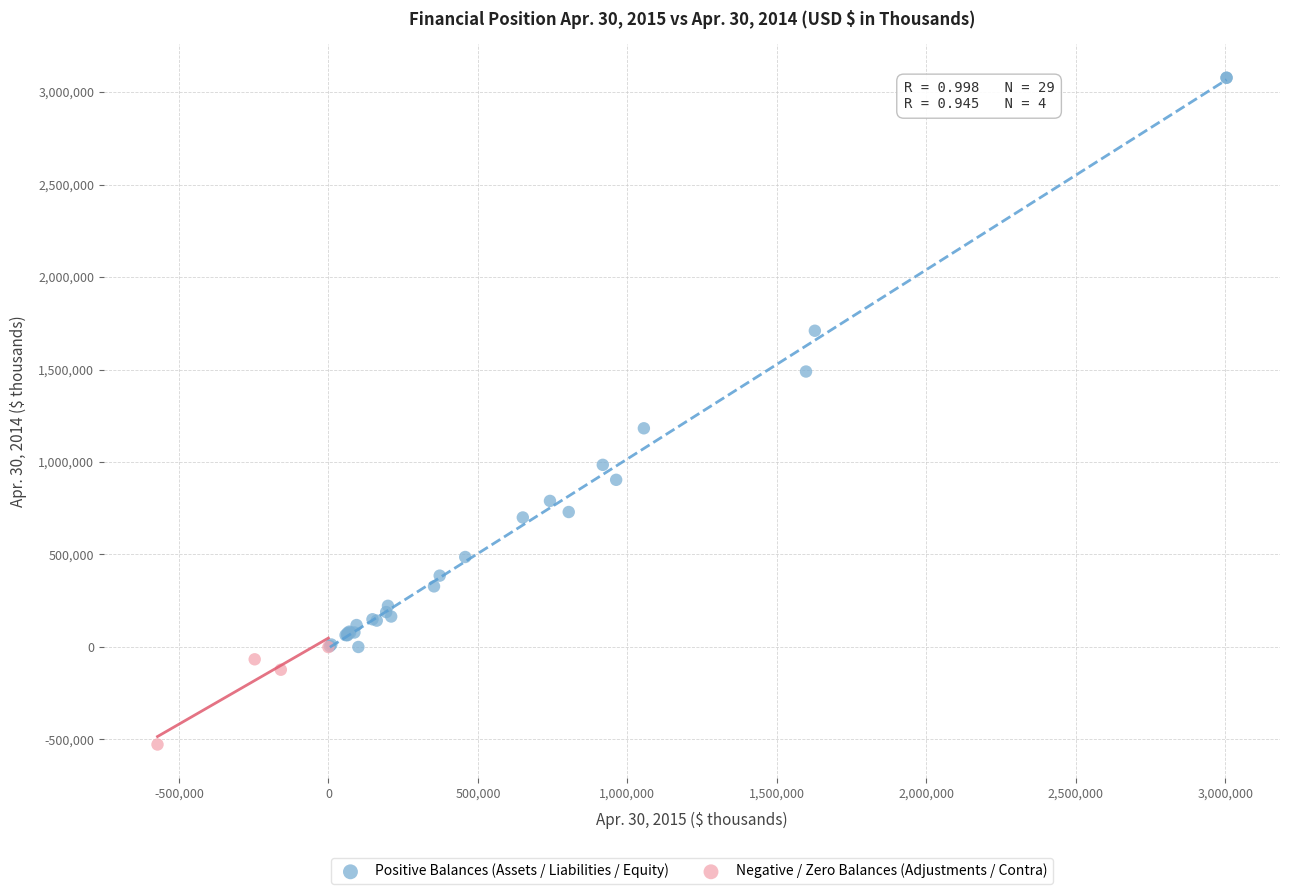

What are all the series names shown in the legend?

Positive Balances (Assets / Liabilities / Equity), Negative / Zero Balances (Adjustments / Contra)